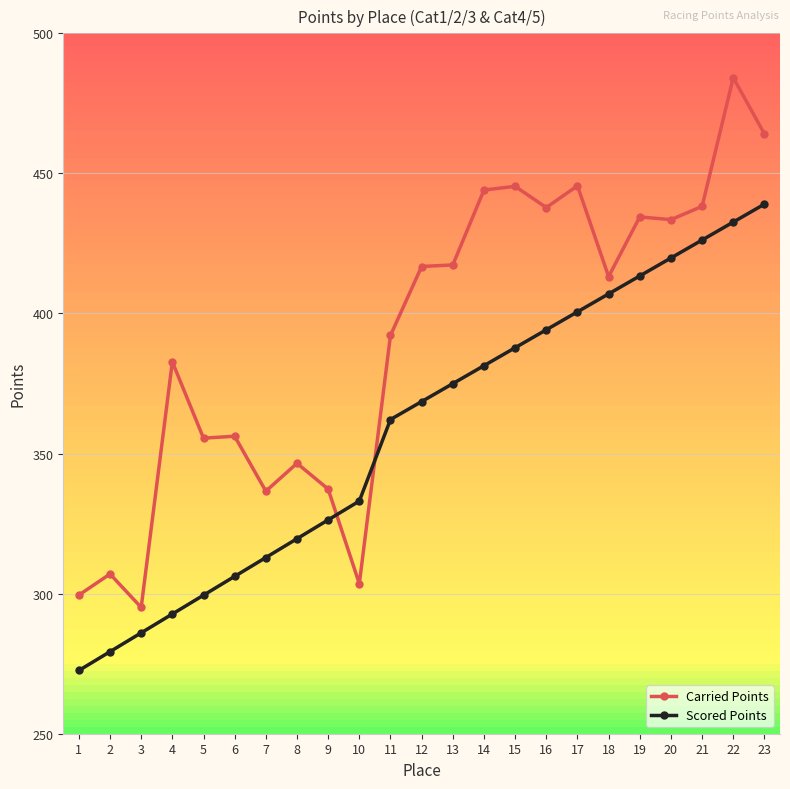

What is the minimum value for Carried Points?

295.1